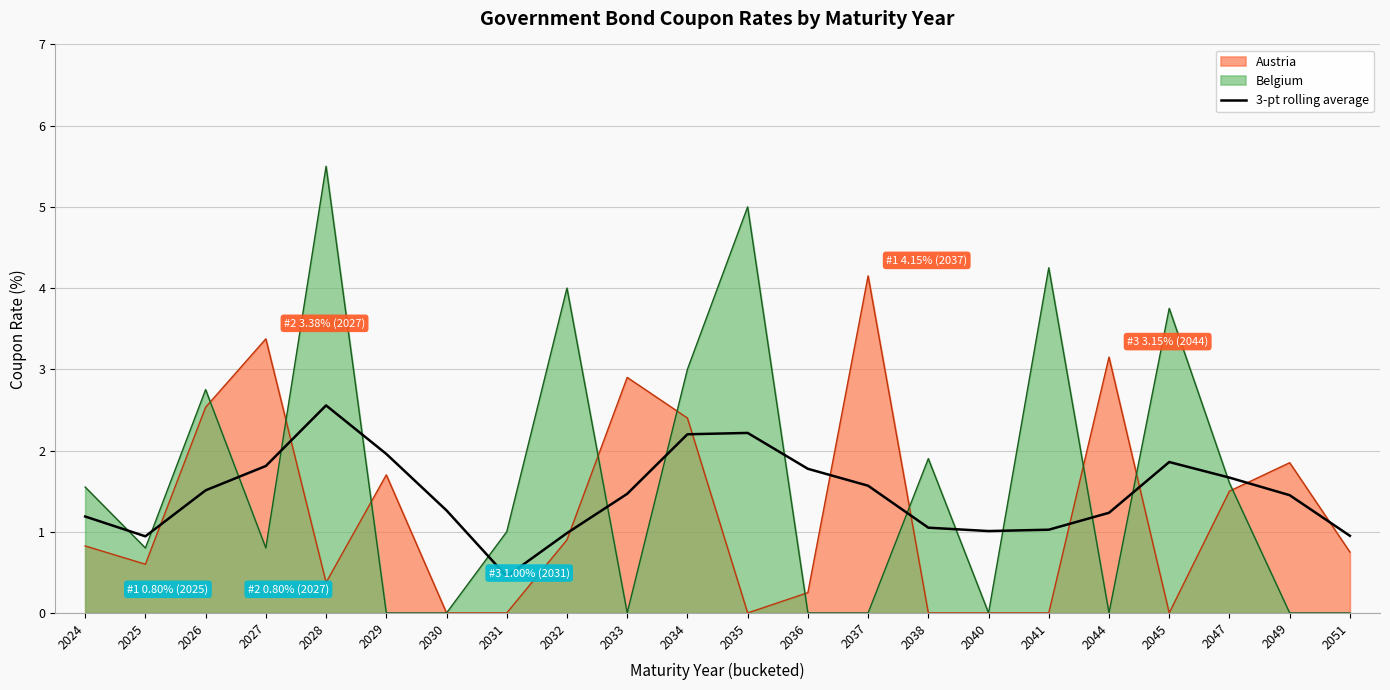

The value of 3-pt rolling average at 2027 is 0.7. True or false?

False